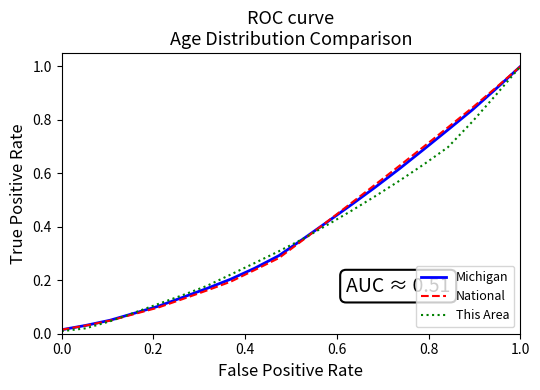

What is the highest value of the This Area series?

1.0